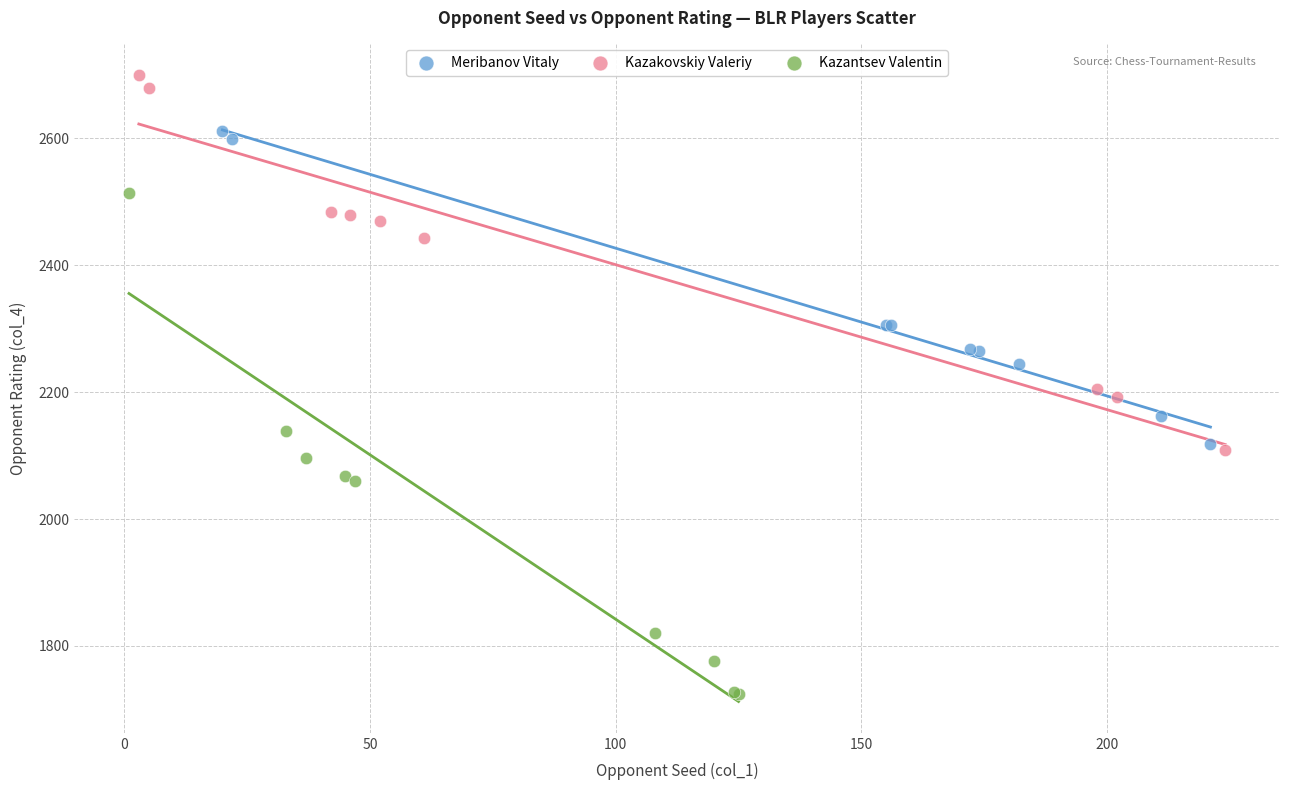

Which series reaches the minimum Y coordinate?

Kazantsev Valentin